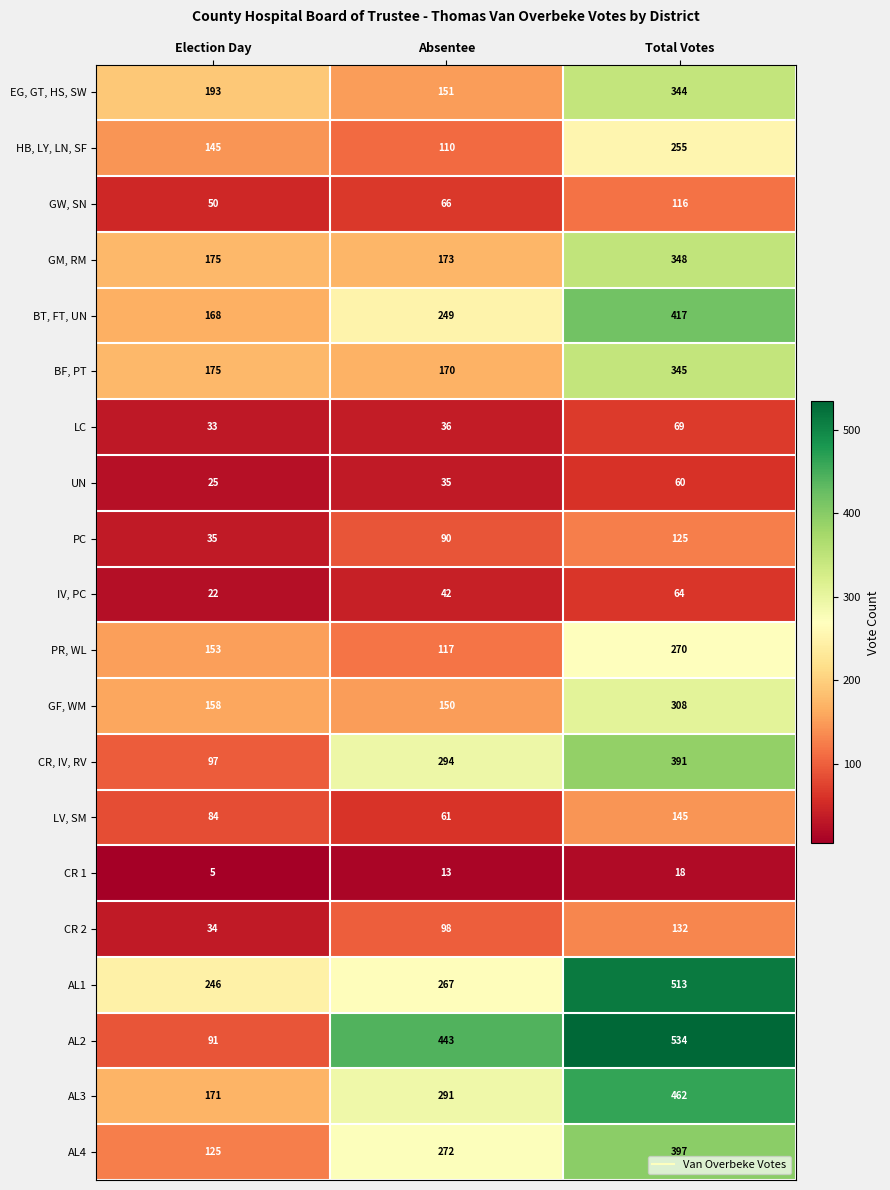

What is the maximum value shown in the chart?

534